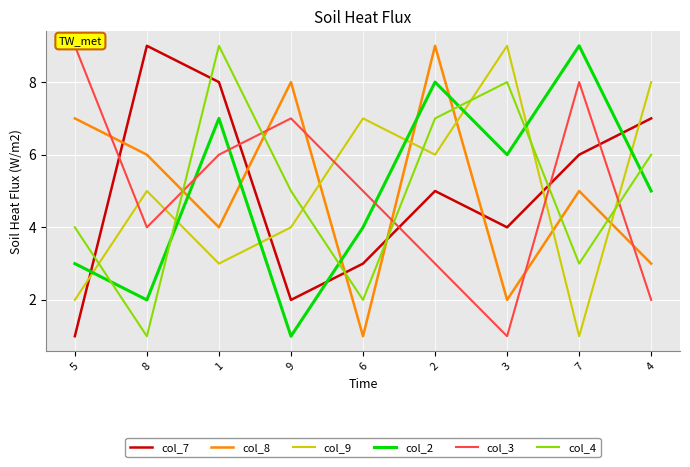

Between 9 and 8, which is larger?

8